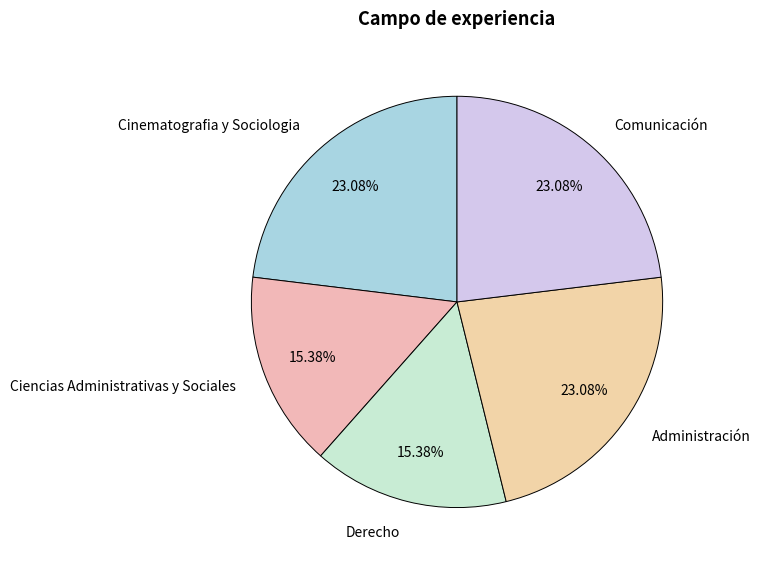

Do Derecho and Administración together represent more than half of the pie?

No